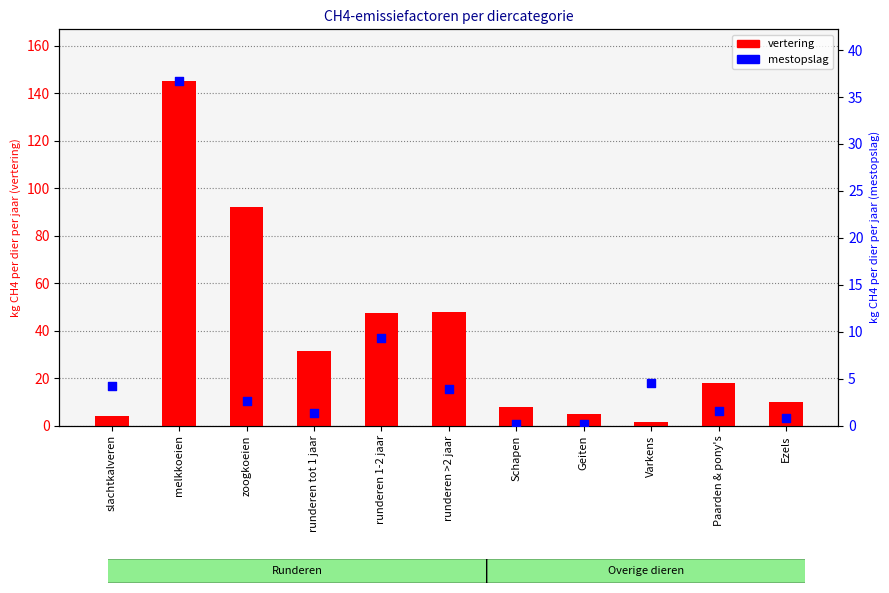

Is the value of vertering at zoogkoeien greater than the value of mestopslag at Varkens?

Yes